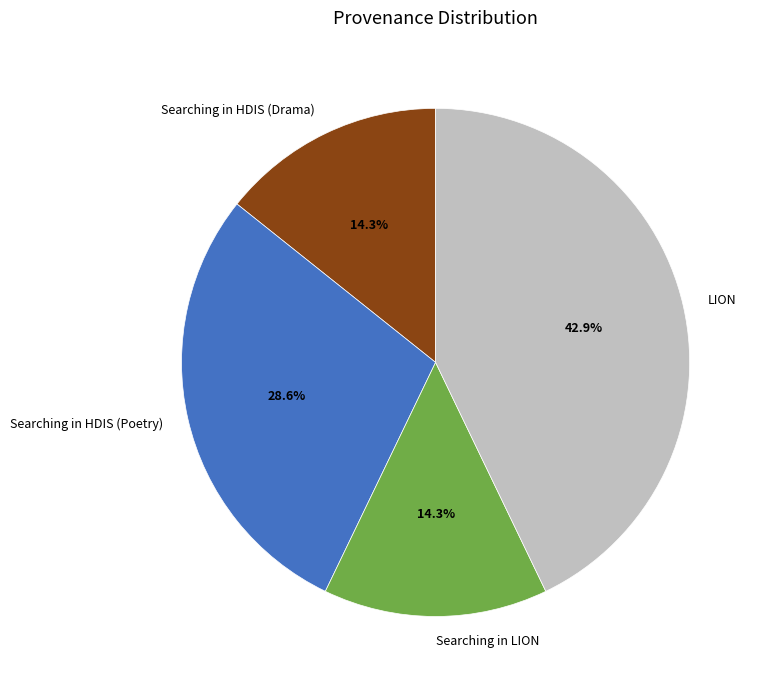

To the nearest percent, what is the difference between the Searching in HDIS (Drama) and Searching in LION slice percentages?

0%